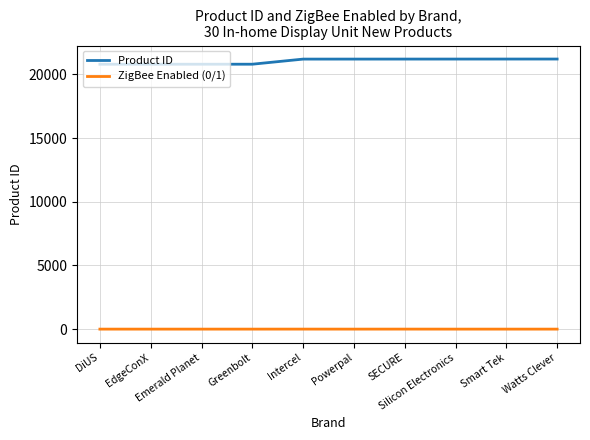

Which series has the largest total across all categories?

Product ID